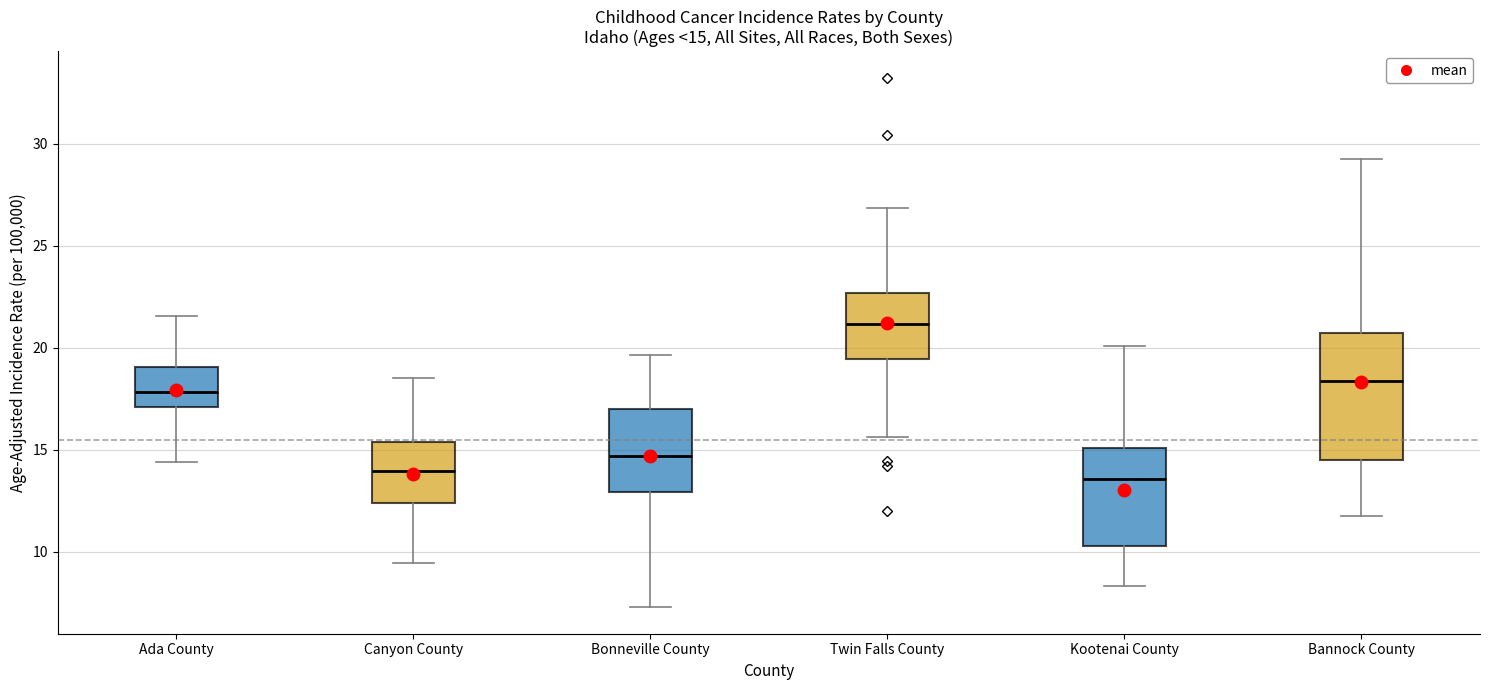

Which box is the tallest, from its lower edge to its upper edge?

Bannock County